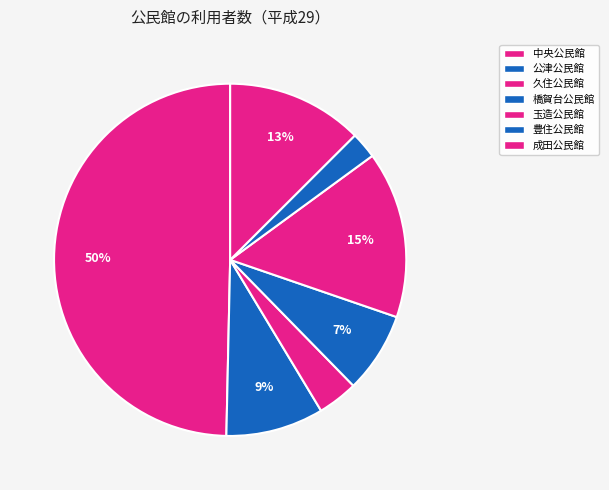

How many slices are in this pie chart?

7